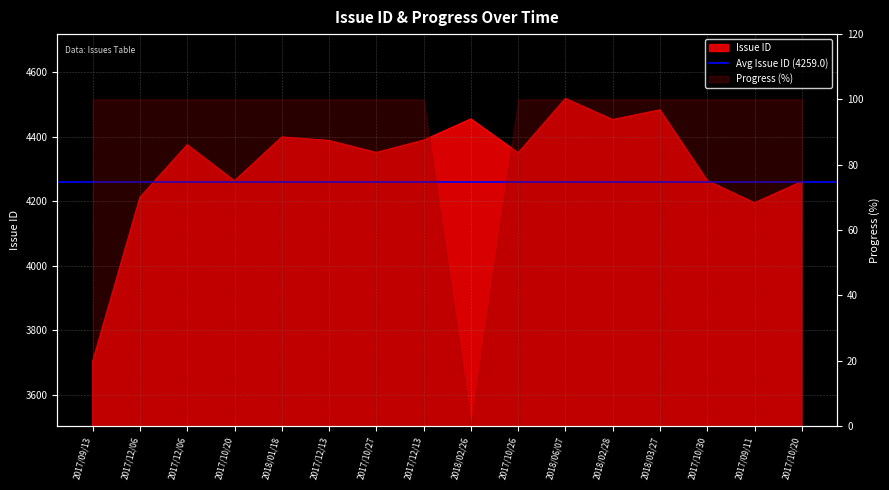

What is the difference between the values at 2017/10/27 and 2018/01/18?

48